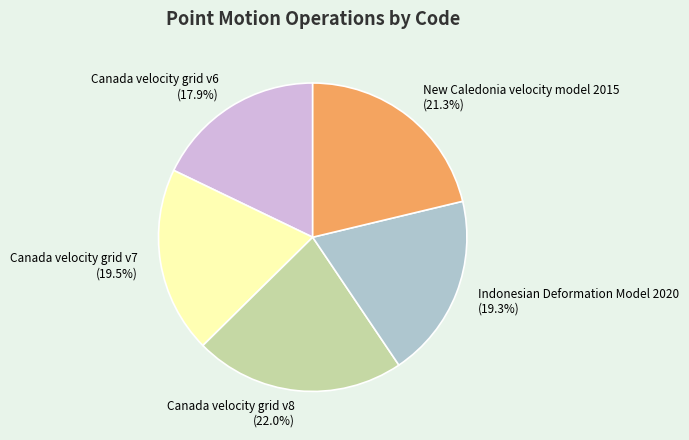

How many slices are in this pie chart?

5